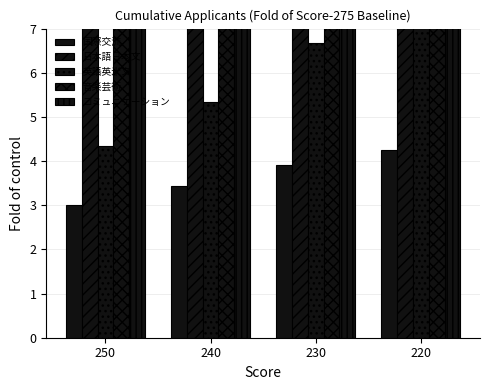

What is the sum of all 日本語日本文 values?

72.0